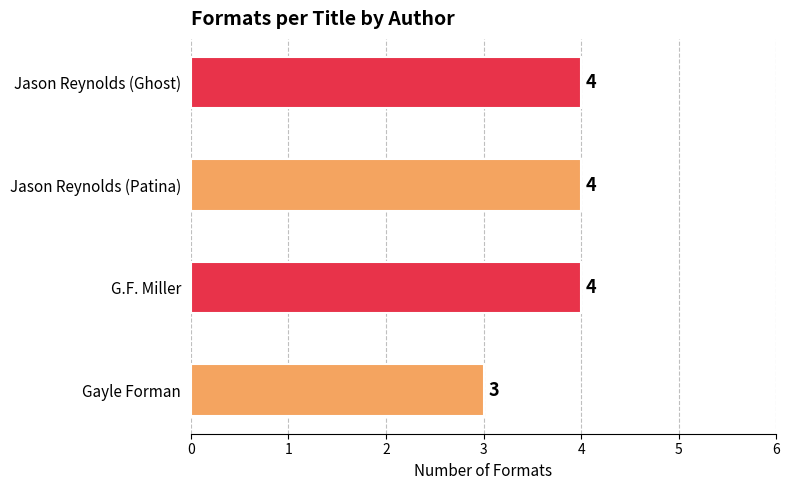

Is it true that the value at Jason Reynolds (Ghost) is 4?

True